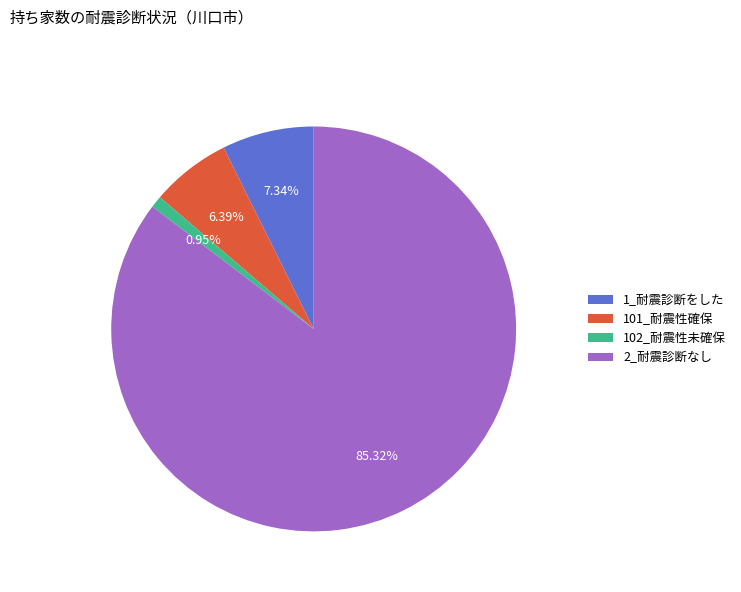

Is 102_耐震性未確保 the majority of the pie?

No